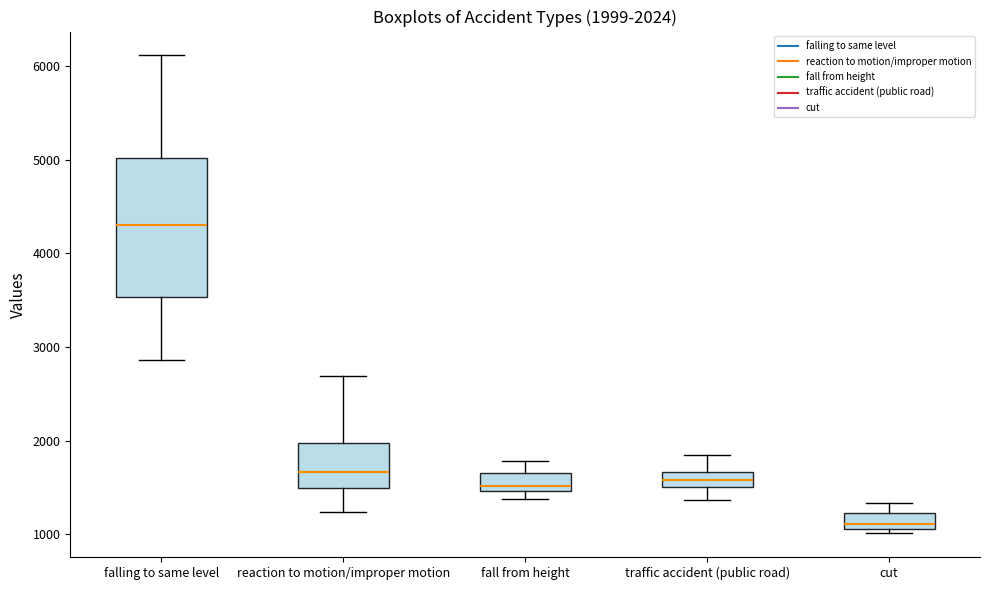

Which box's median line is the highest?

falling to same level